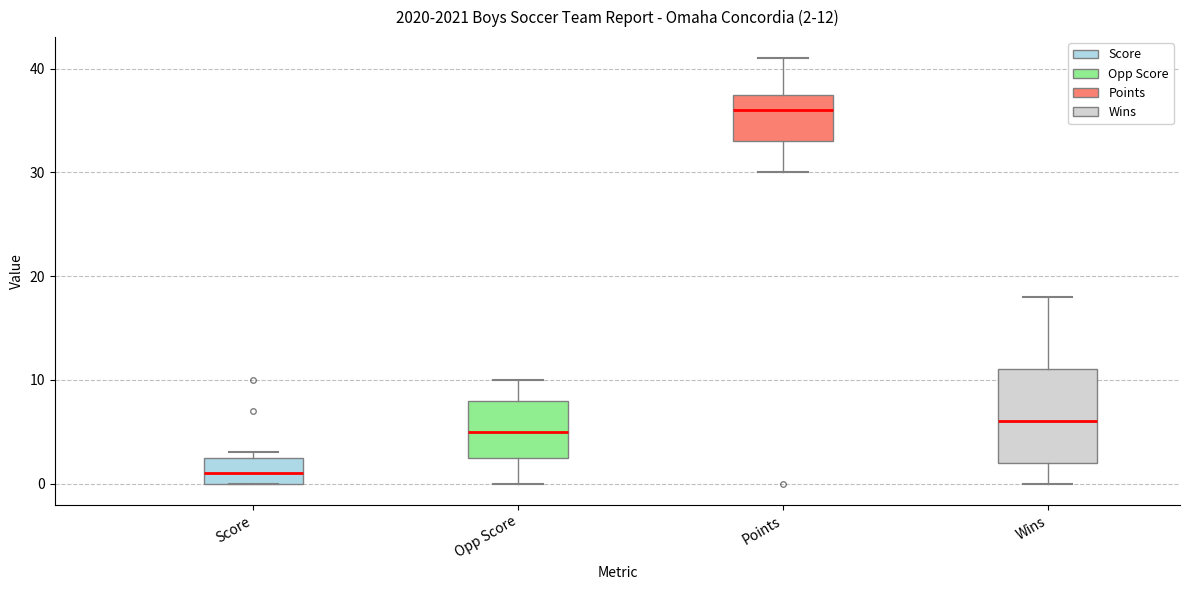

Comparing the boxes themselves (not the whiskers), which one is the tallest?

Wins